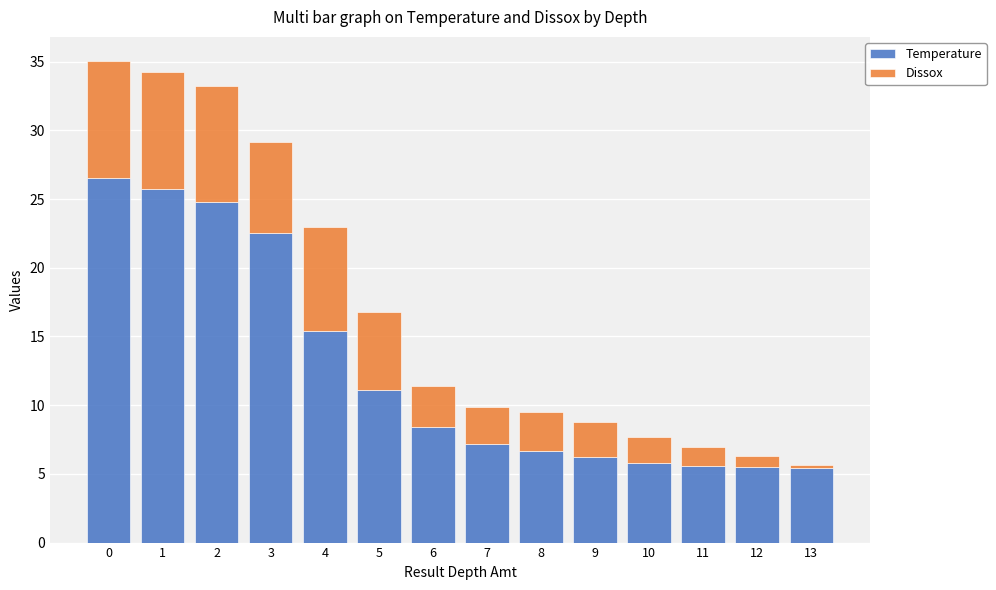

What is the average value of the Temperature series?

12.6